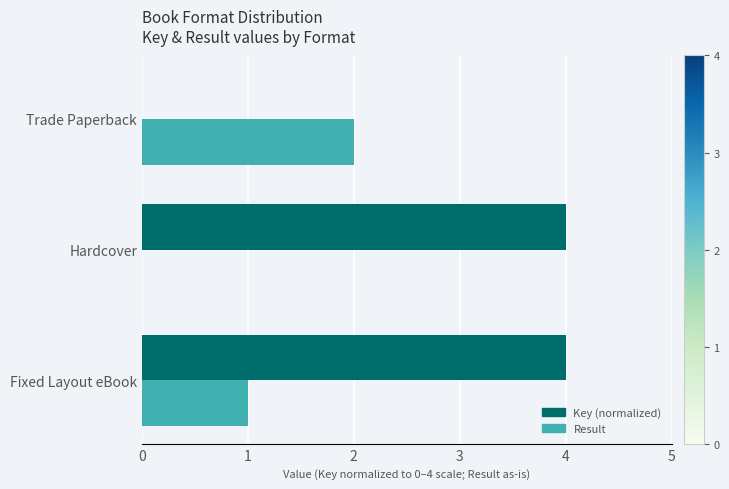

What is the highest value of the Key (normalized) series?

4.0